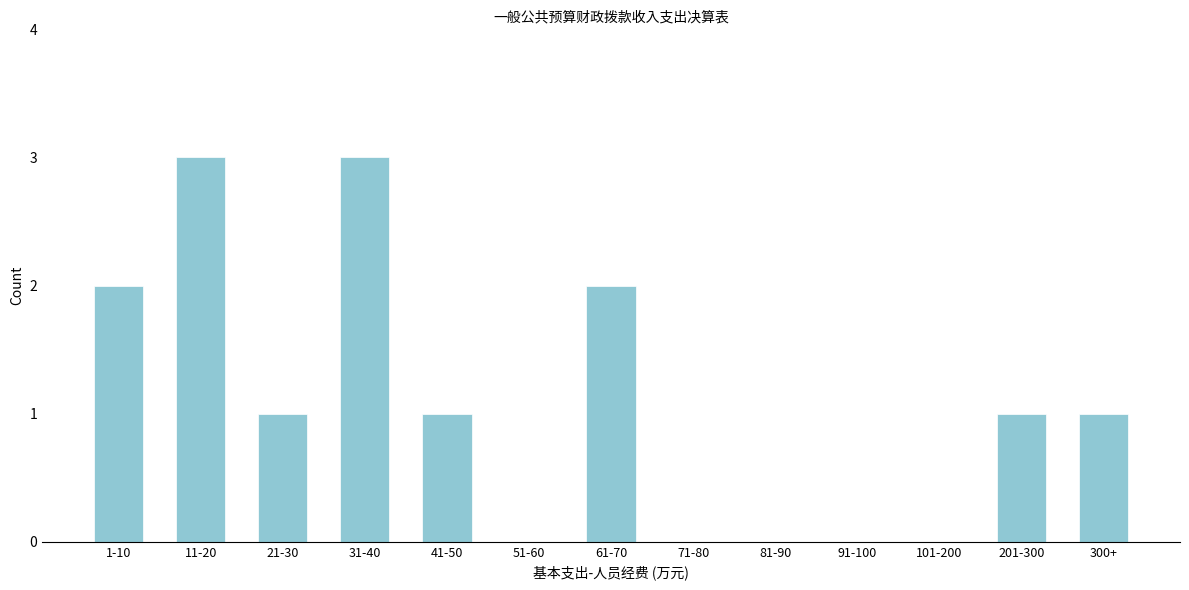

Reading left to right, list all the values displayed in this chart.

1-10=2	11-20=3	21-30=1	31-40=3	41-50=1	51-60=0	61-70=2	71-80=0	81-90=0	91-100=0	101-200=0	201-300=1	300+=1